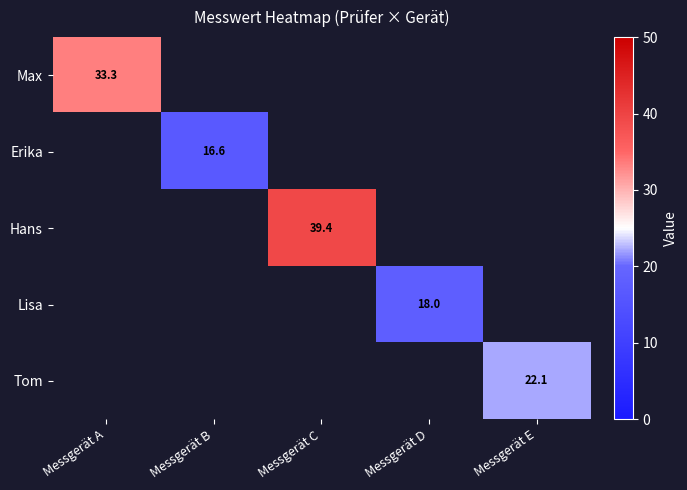

What is the smallest value displayed?

16.6